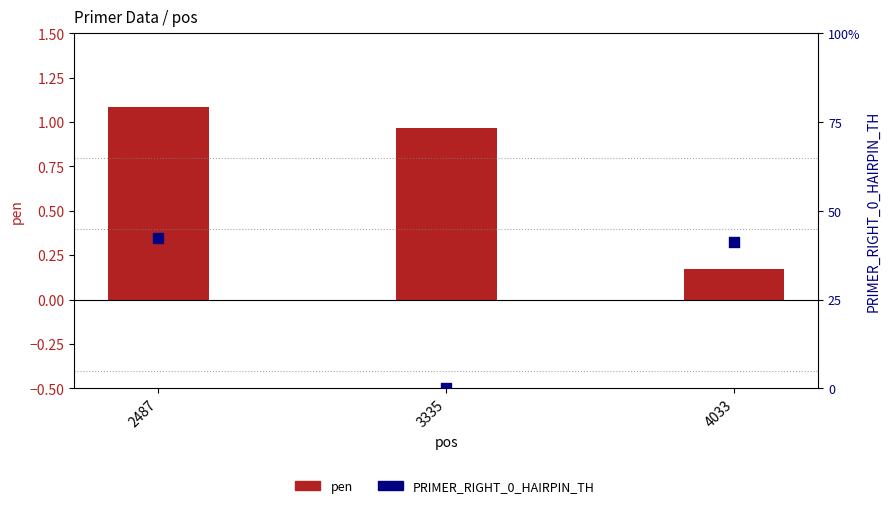

What is the total value across all series at 2487?

43.5